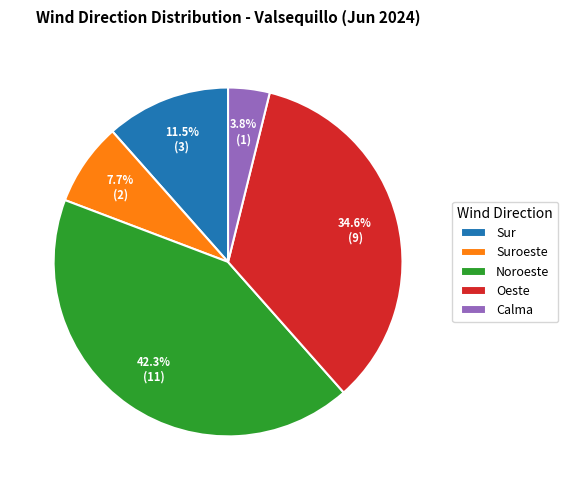

What is the smallest slice in the pie chart?

Calma